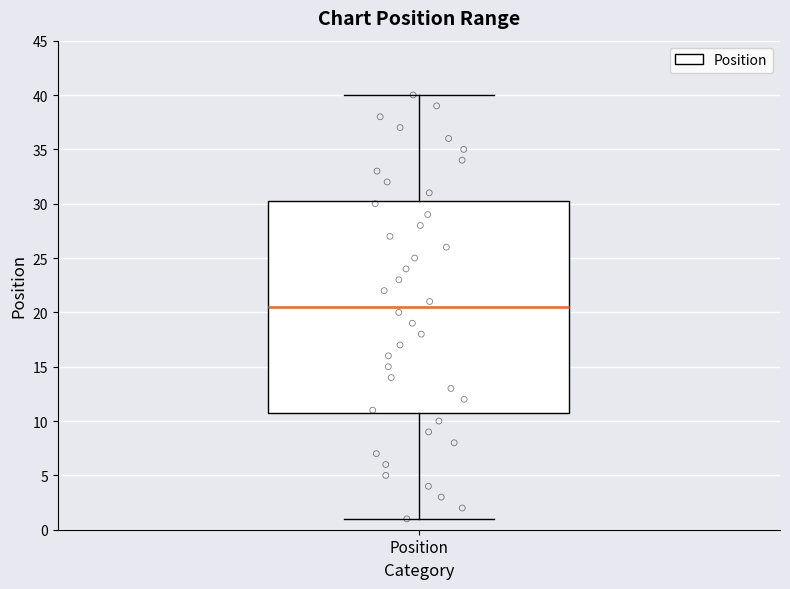

Where does the median line of the box for Position sit on the y-axis? The values are not printed on the chart, so give them approximately, as read against the axis.

20.5